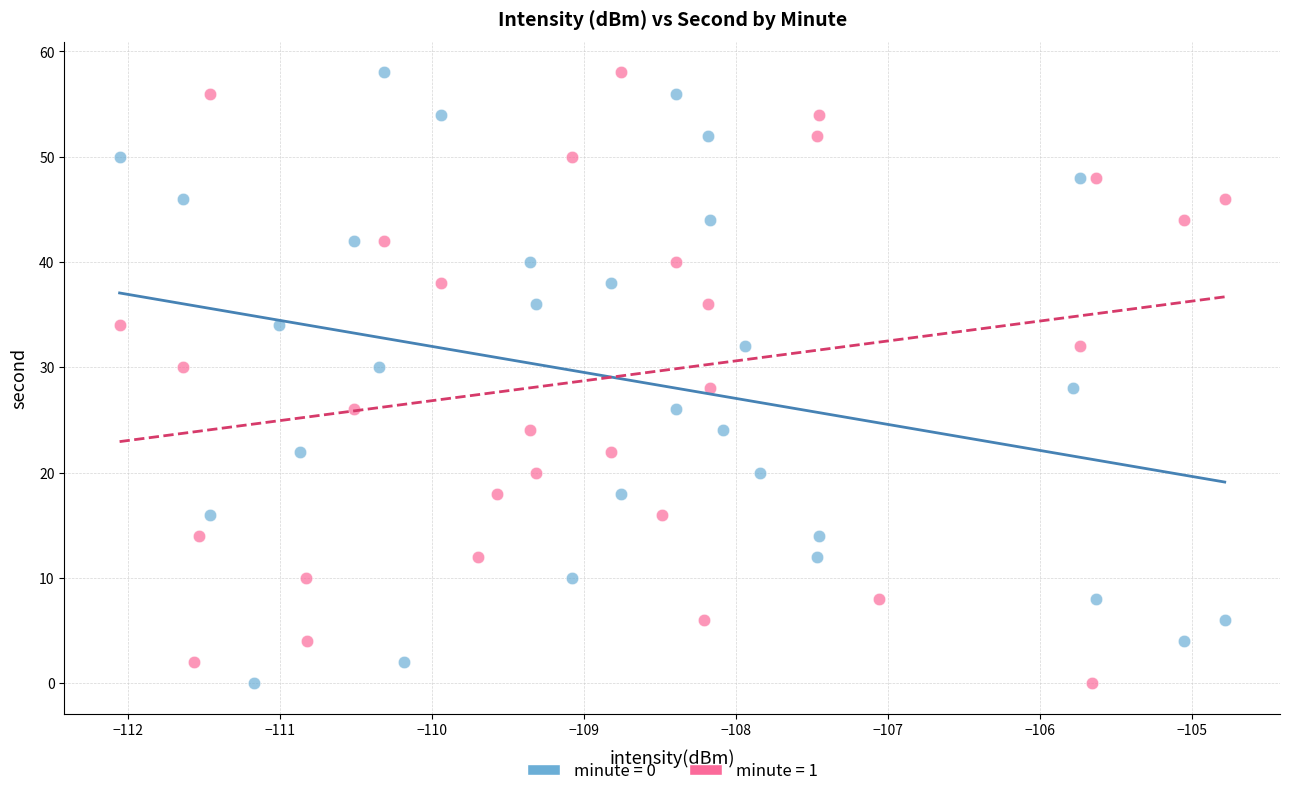

What are all the series names shown in the legend?

minute = 0, minute = 1